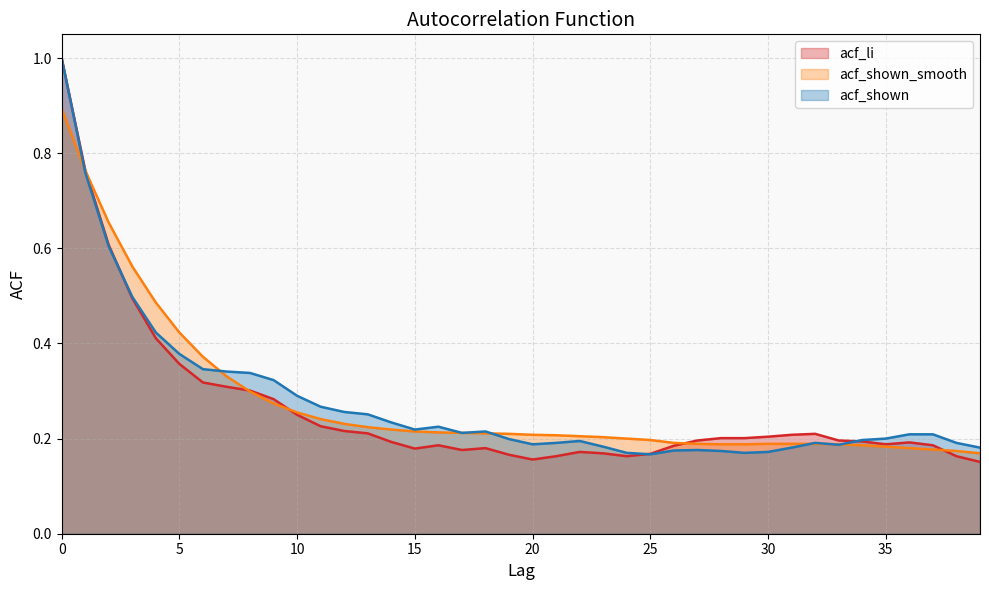

How many acf_shown_smooth values are between 0 and 1?

40